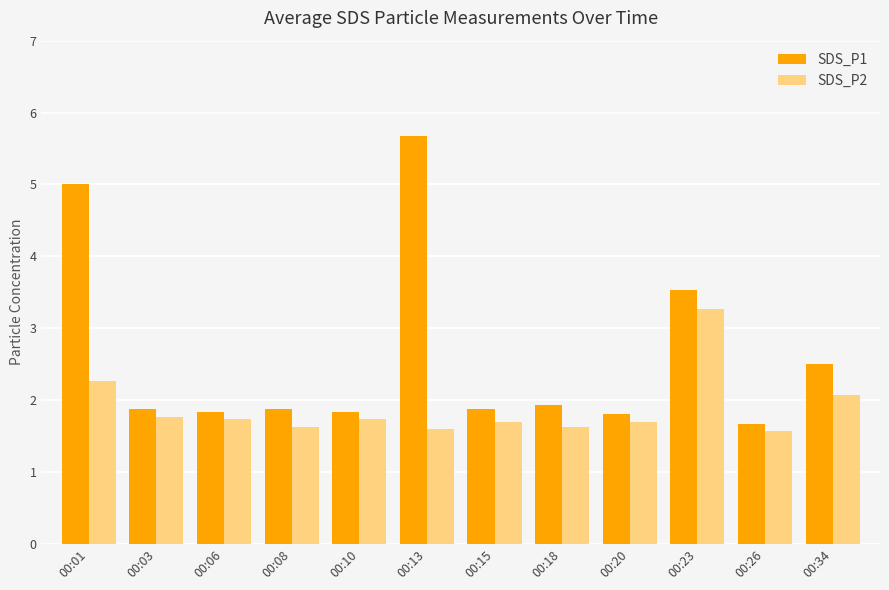

Is it true that SDS_P2 equals 2.6 at 00:08?

False